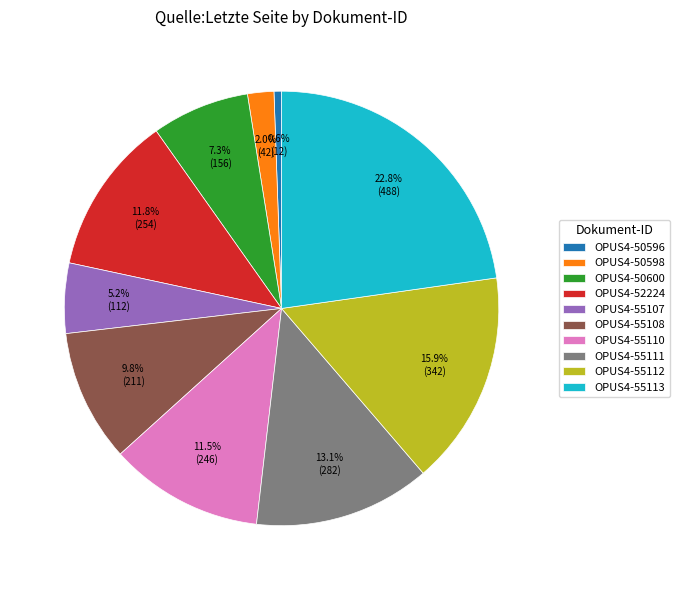

Between OPUS4-55113 and OPUS4-50598, which is larger?

OPUS4-55113